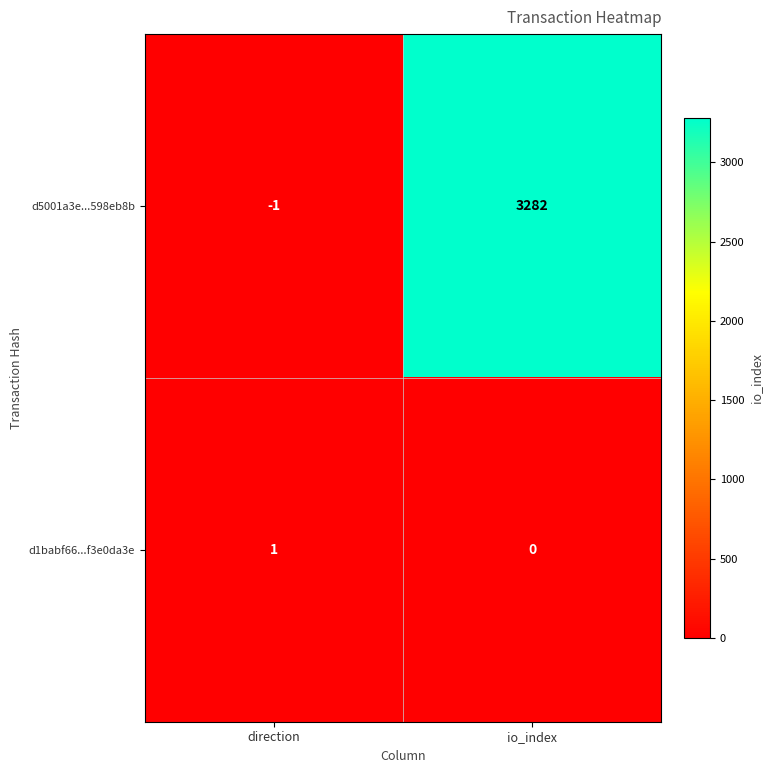

Reading left to right, extract all data points from this chart.

d5001a3e...598eb8b: direction=-1	io_index=3282
d1babf66...f3e0da3e: direction=1	io_index=0